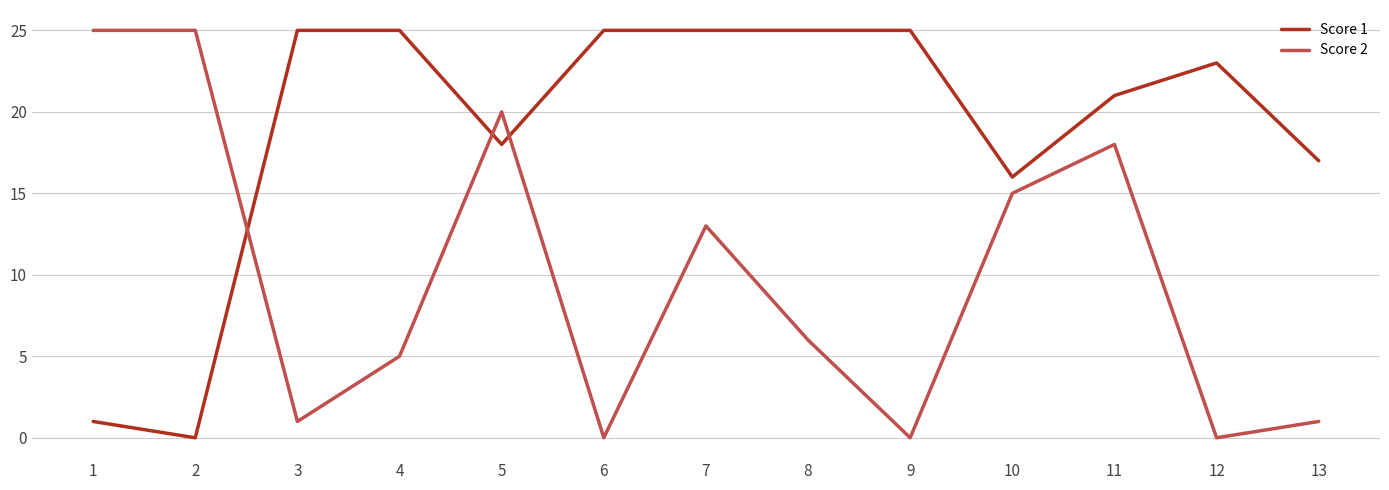

What is the maximum value shown in the chart?

25